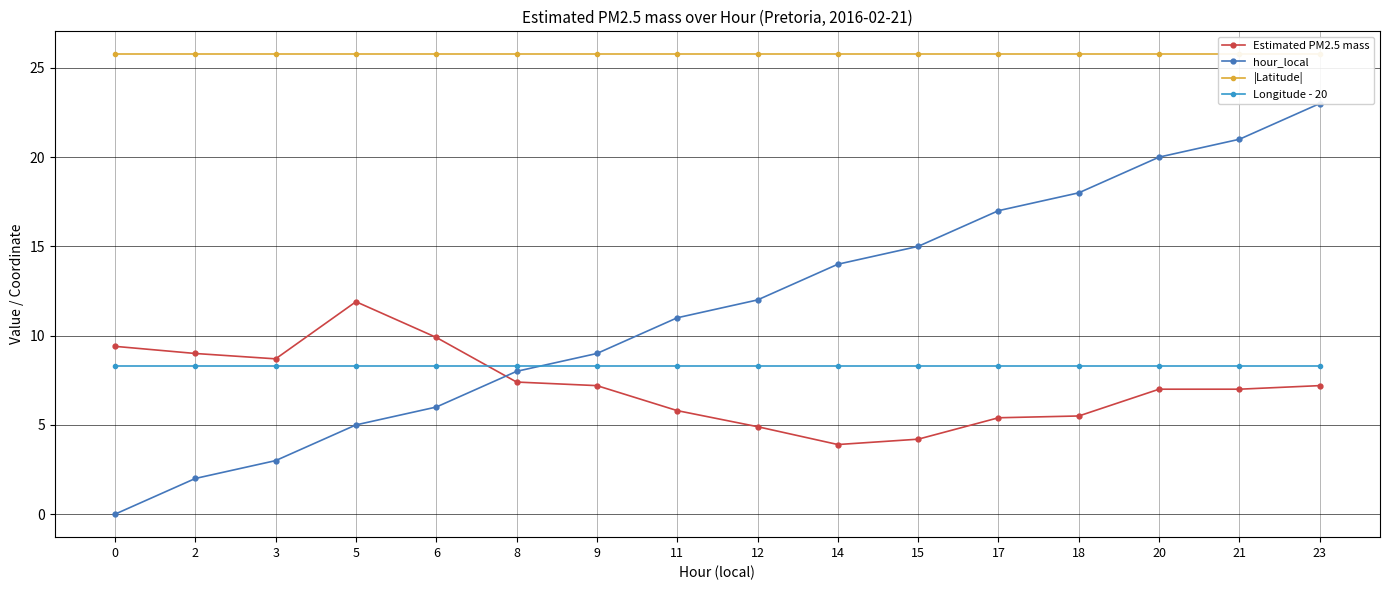

Reading left to right, transcribe all the data shown in this chart.

Estimated PM2.5 mass: 9.4	9.0	8.7	11.9	9.9	7.4	7.2	5.8	4.9	3.9	4.2	5.4	5.5	7.0	7.0	7.2
hour_local: 0.0	2.0	3.0	5.0	6.0	8.0	9.0	11.0	12.0	14.0	15.0	17.0	18.0	20.0	21.0	23.0
|Latitude|: 25.8	25.8	25.8	25.8	25.8	25.8	25.8	25.8	25.8	25.8	25.8	25.8	25.8	25.8	25.8	25.8
Longitude - 20: 8.3	8.3	8.3	8.3	8.3	8.3	8.3	8.3	8.3	8.3	8.3	8.3	8.3	8.3	8.3	8.3